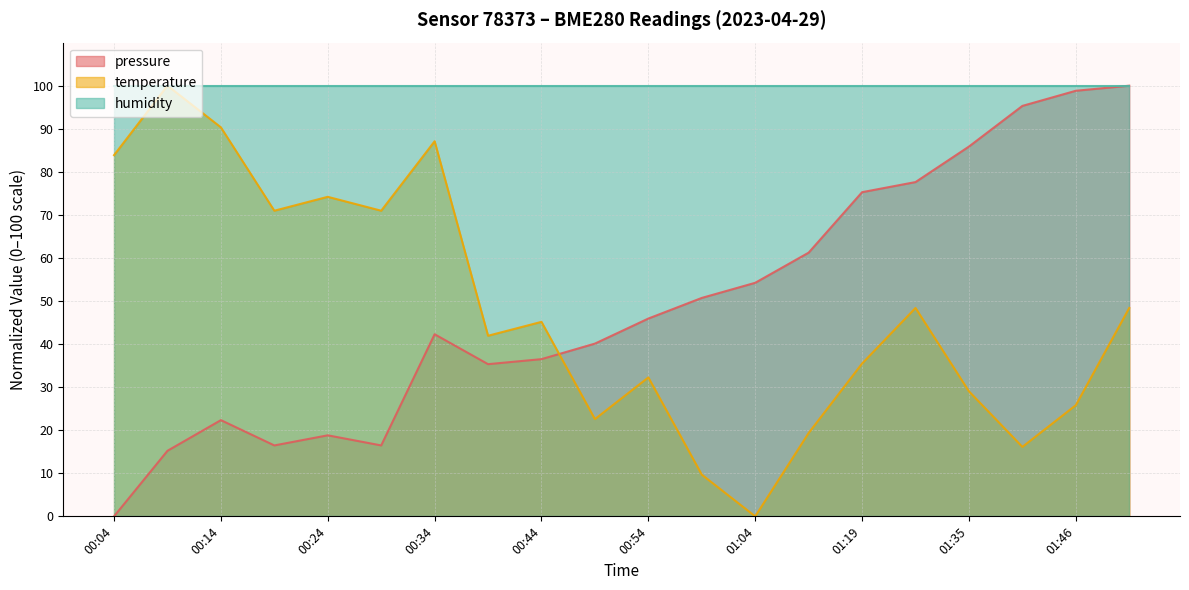

Where does the temperature series first go above 45?

00:04